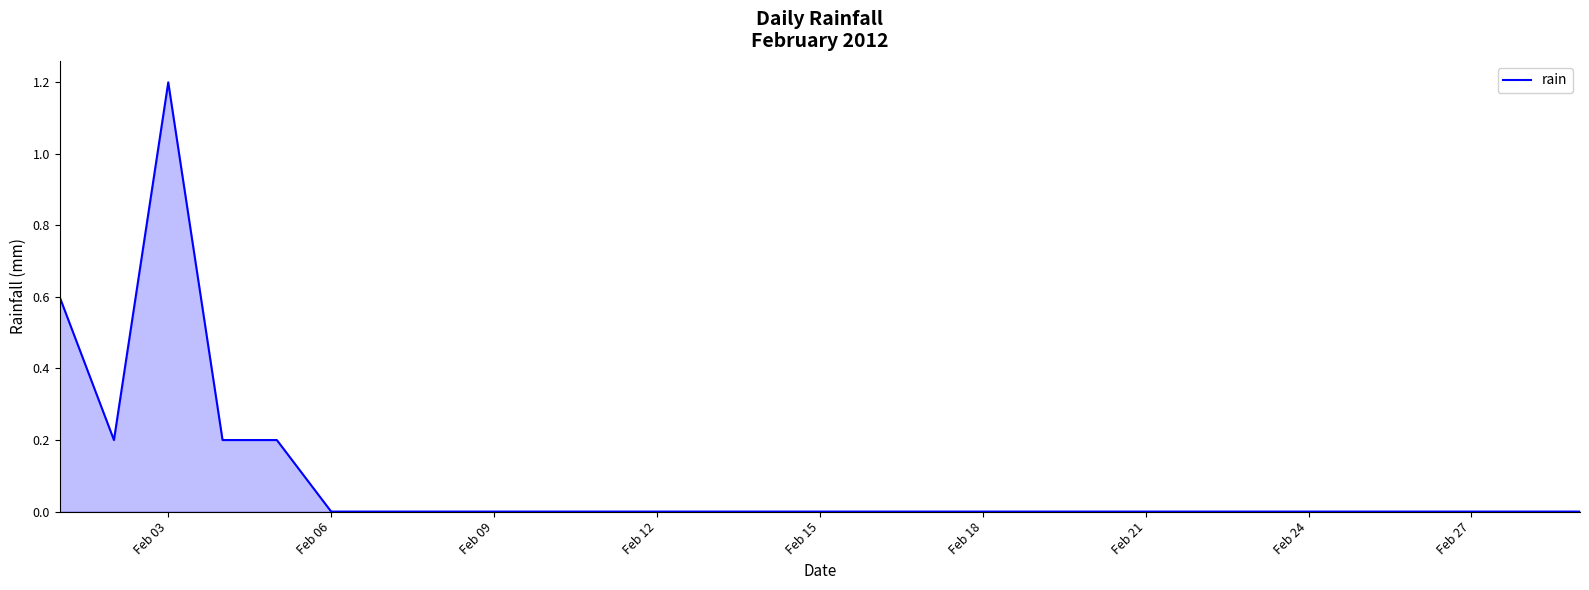

Reading left to right, what are all the values shown in this chart?

0.6	0.2	1.2	0.2	0.2	0.0	0.0	0.0	0.0	0.0	0.0	0.0	0.0	0.0	0.0	0.0	0.0	0.0	0.0	0.0	0.0	0.0	0.0	0.0	0.0	0.0	0.0	0.0	0.0